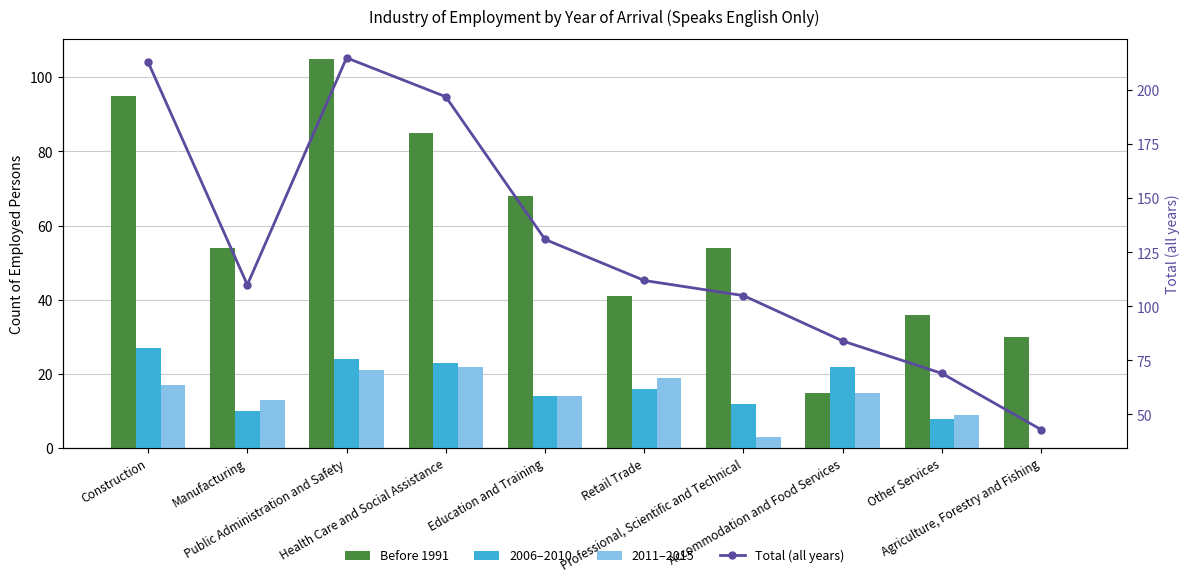

Is it true that 2006–2010 equals -15 at Agriculture, Forestry and Fishing?

False